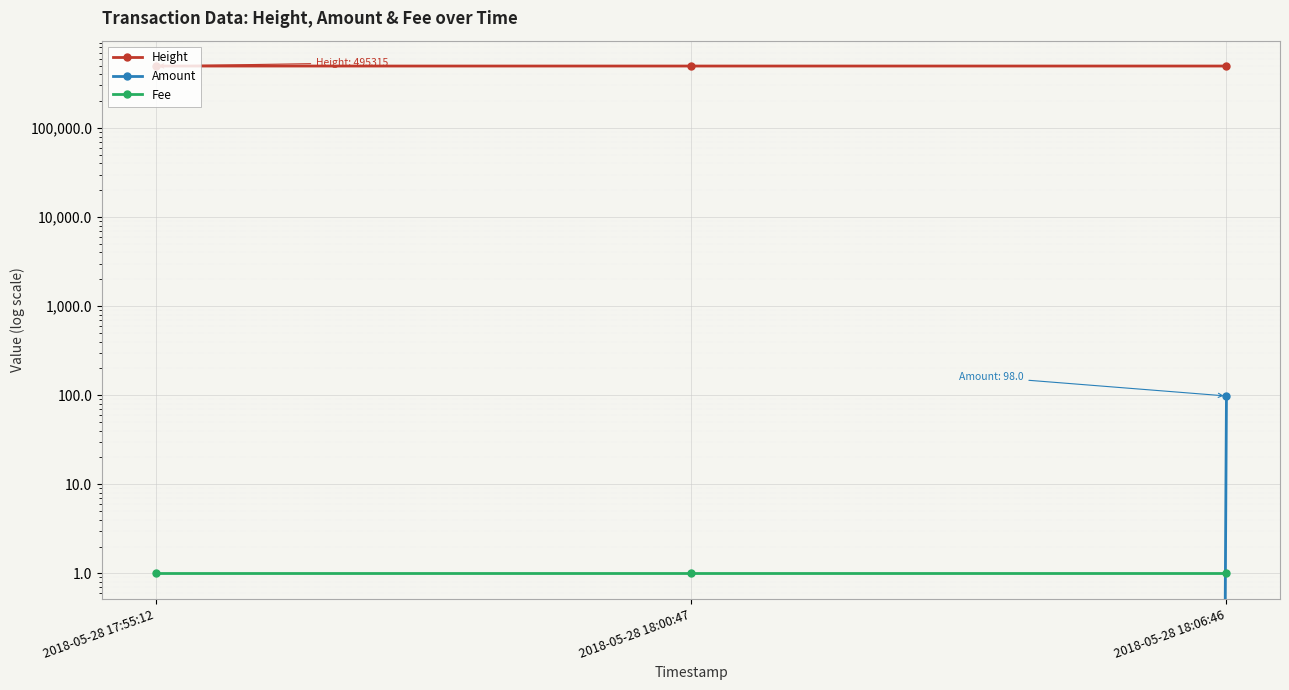

True or false: Amount has a value of 63 at 2018-05-28 18:06:46.

False